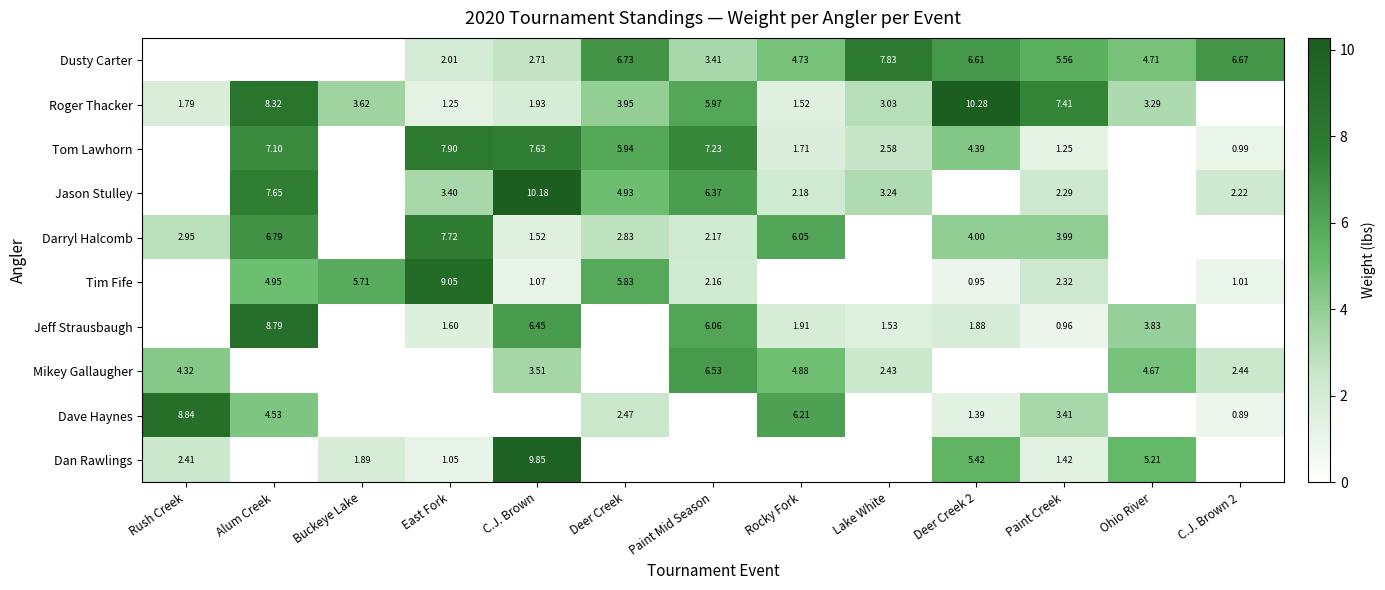

Is the value of Dusty Carter at Rocky Fork greater than the value of Dan Rawlings at Paint Creek?

Yes